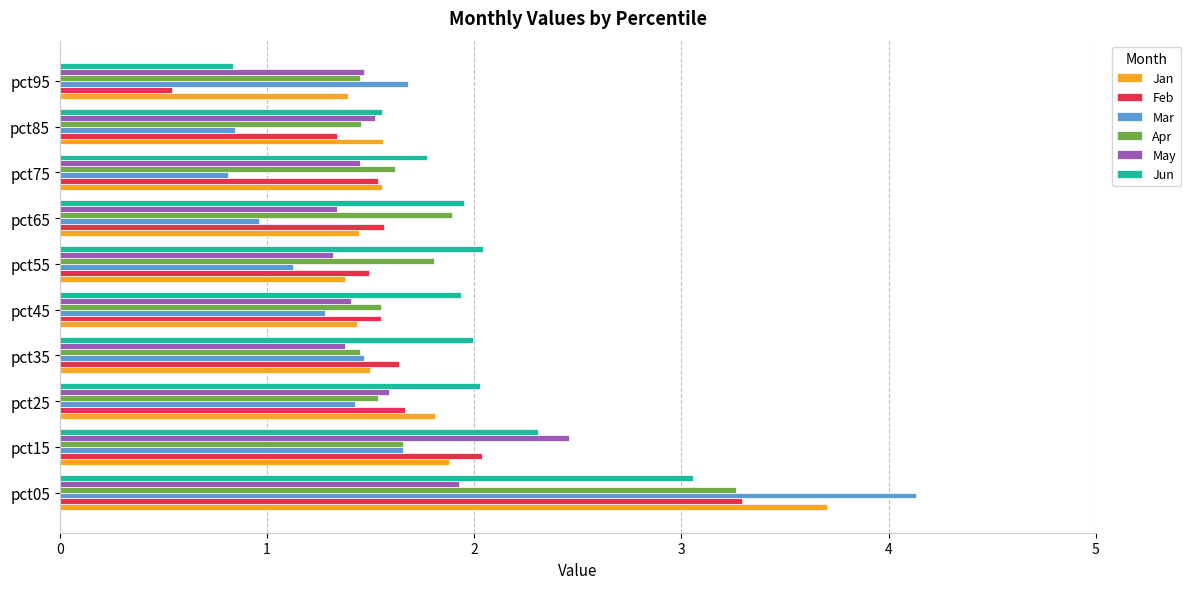

Which series has the widest spread of values?

Mar